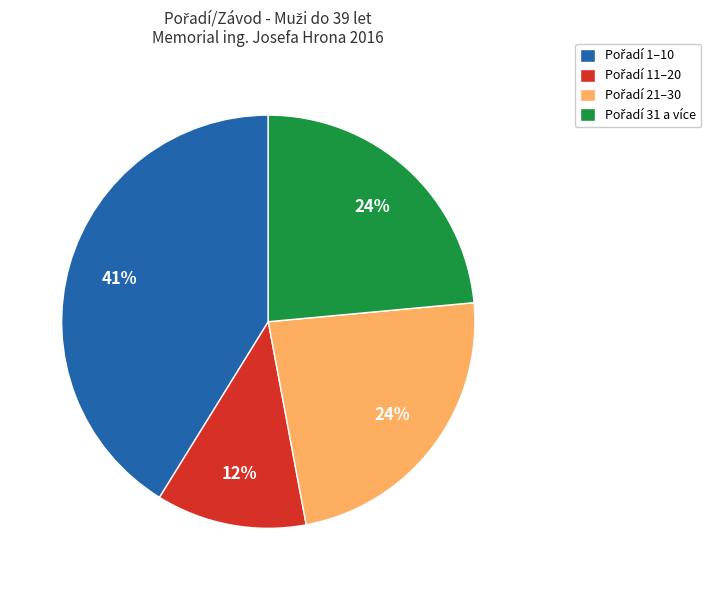

Does any single category account for the majority?

No